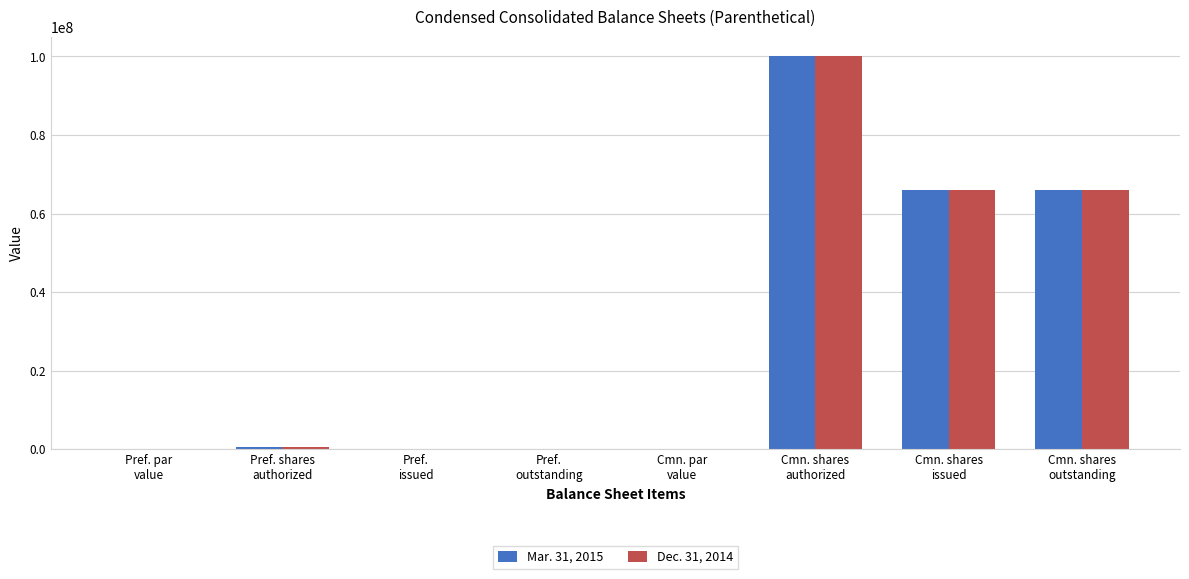

What is the maximum value shown in the chart?

100000000.0